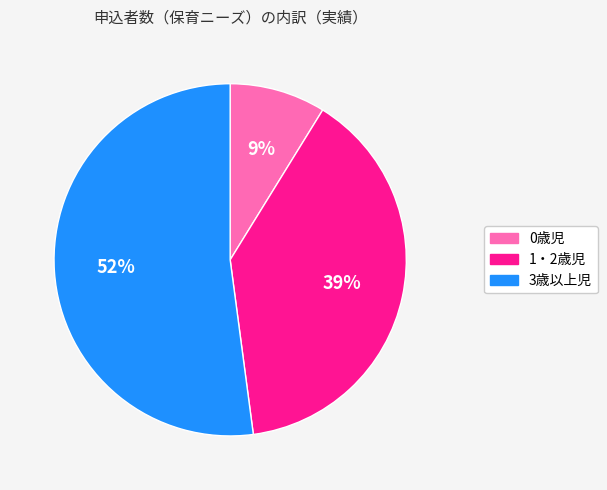

Between 3歳以上児 and 1・2歳児, which is larger?

3歳以上児